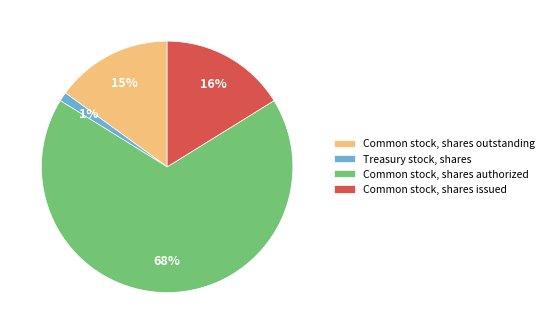

Is Common stock, shares authorized the majority of the pie?

Yes